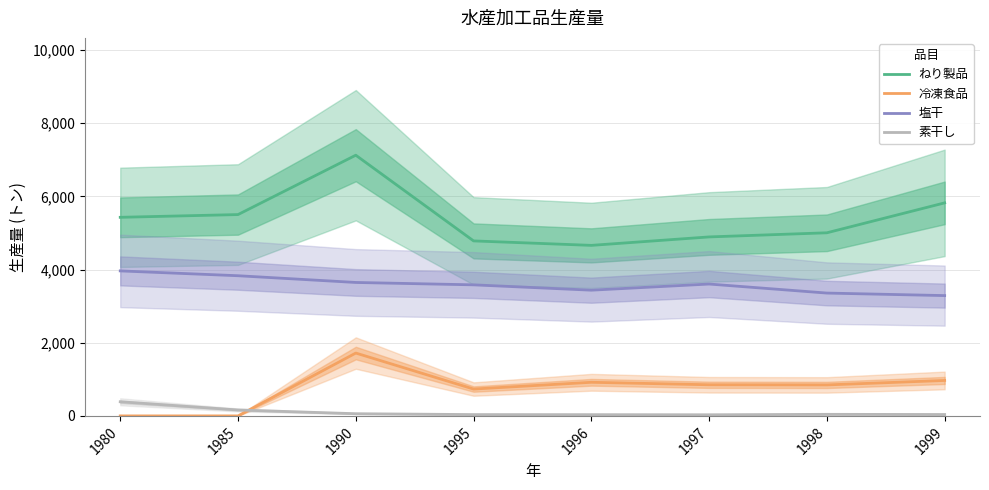

In 素干し, how many points are higher than both neighbors (excluding endpoints)?

1